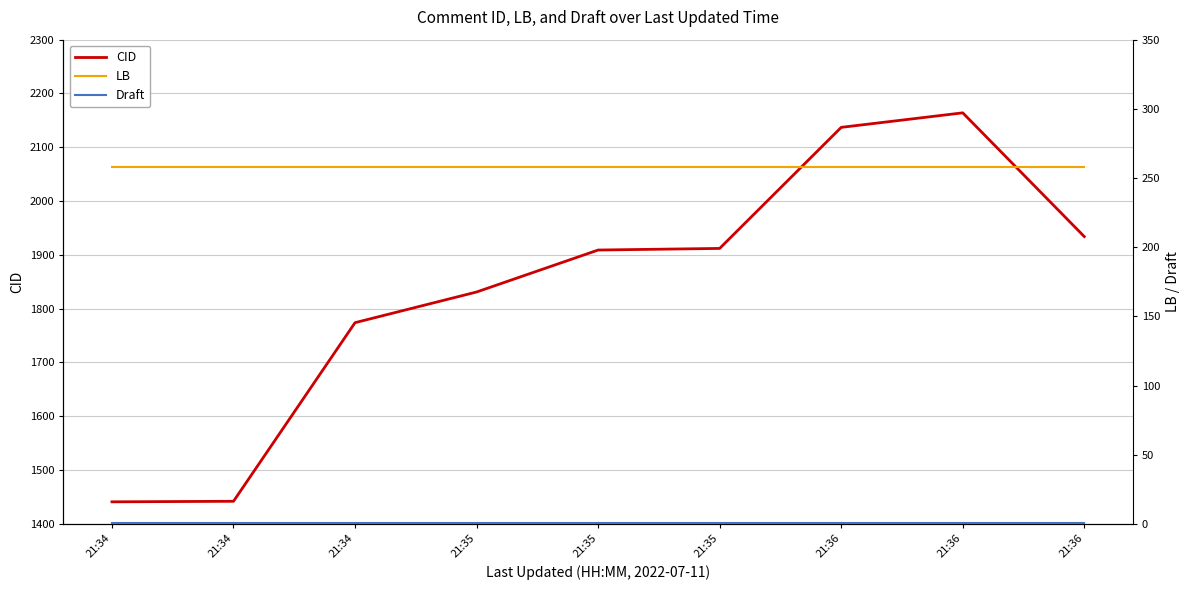

True or false: LB has more than 0 interior local peaks.

False